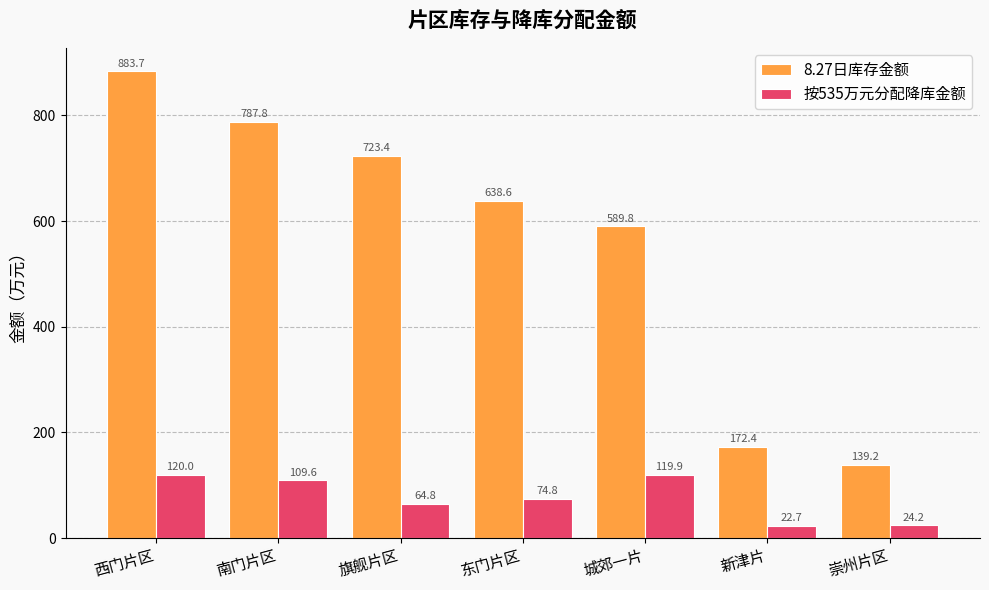

At which category is the sum across all series the highest?

西门片区